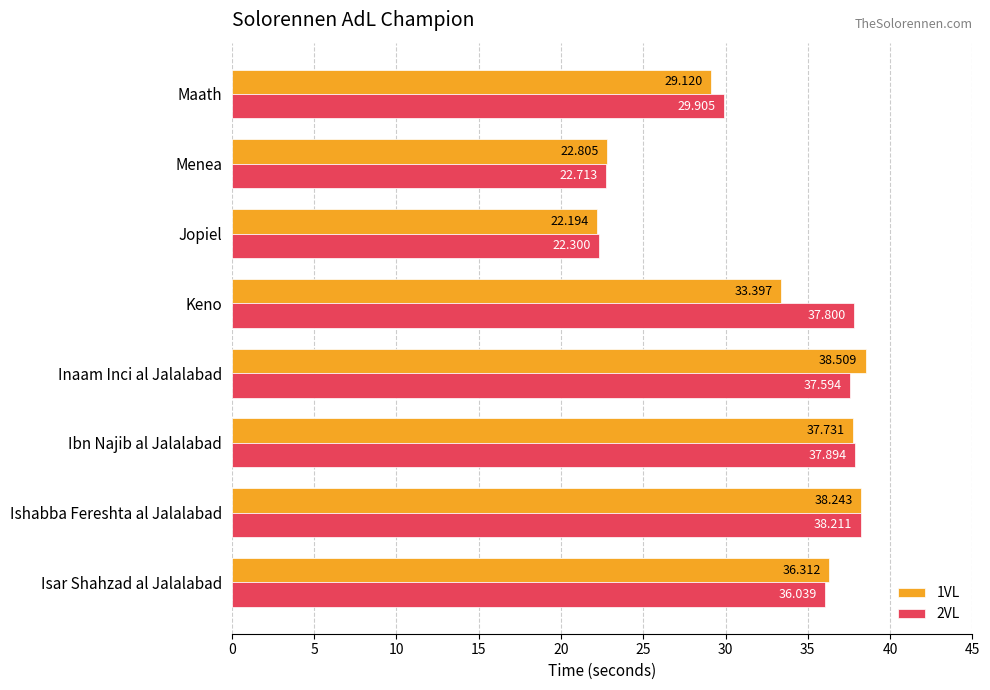

Which category has the highest value in the 2VL series?

Ishabba Fereshta al Jalalabad